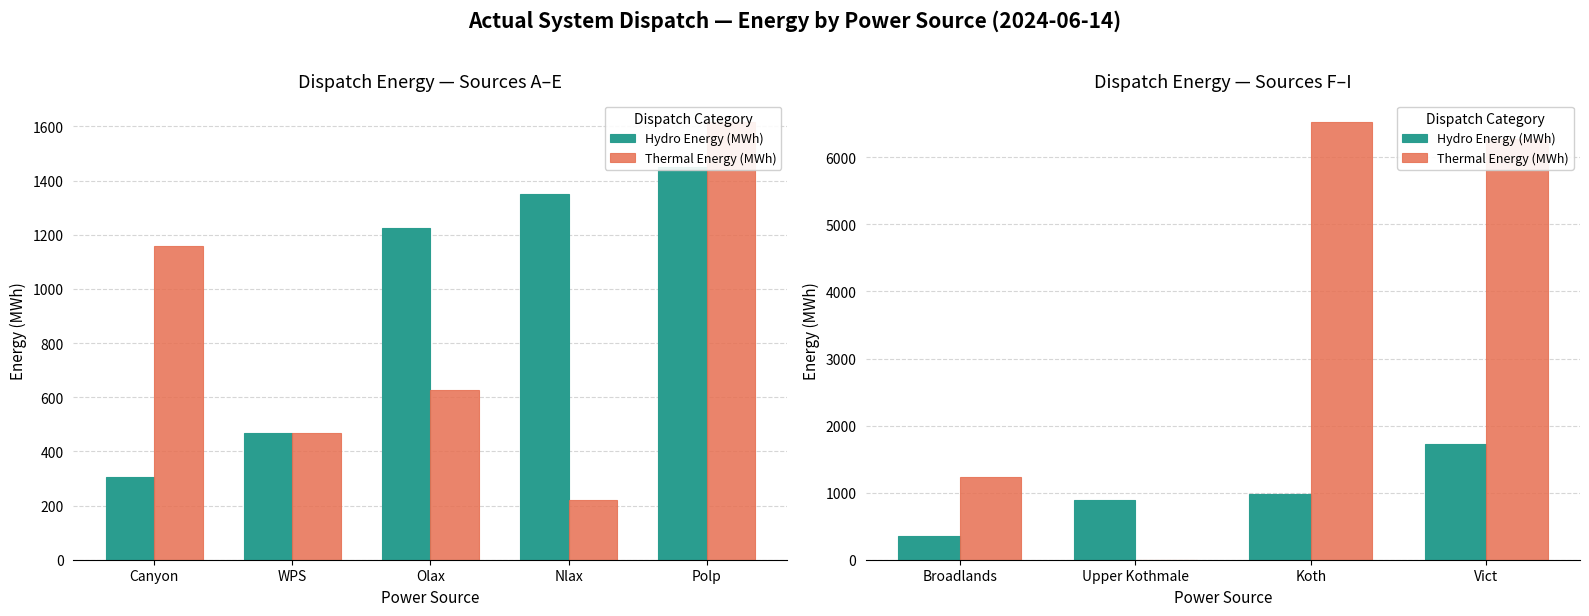

Rank the series by their average value, from highest to lowest.

Thermal Energy (MWh), Hydro Energy (MWh)